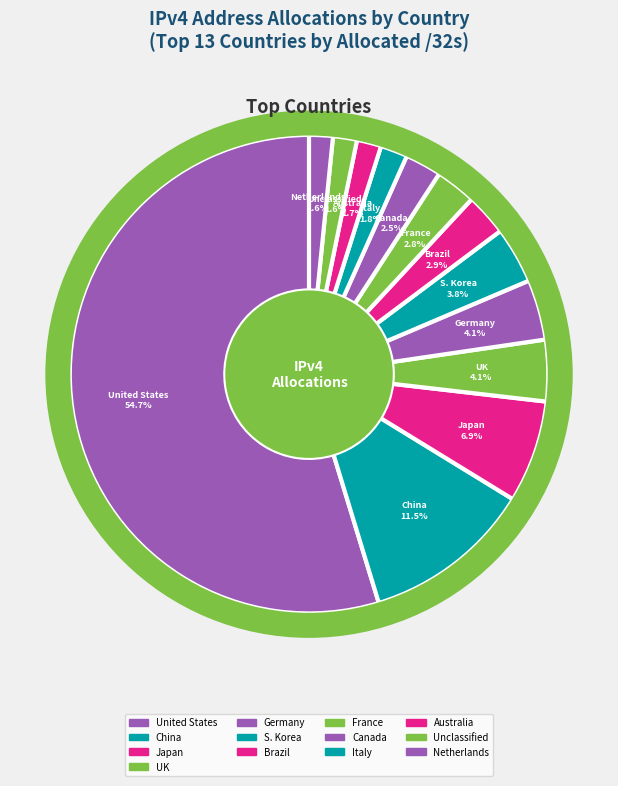

How many slices are in this pie chart?

13